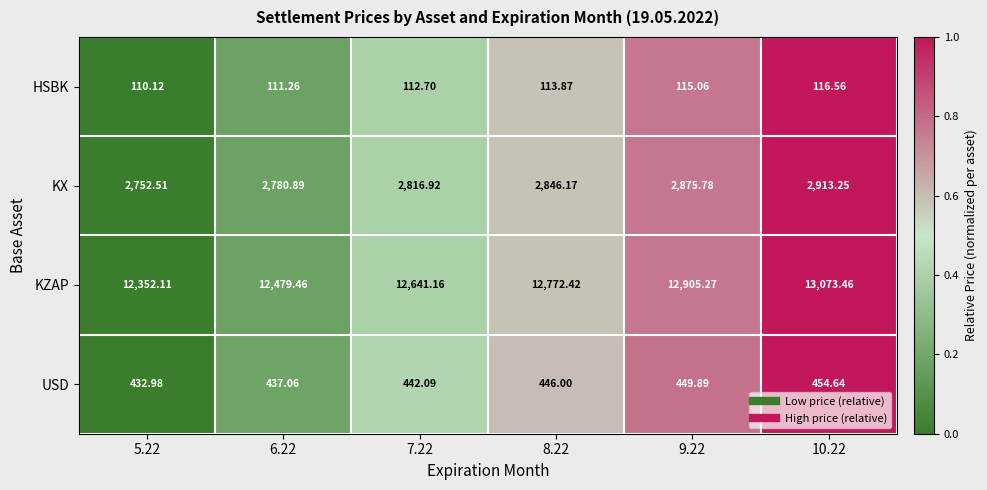

Is the value of KZAP at 7.22 greater than the value of USD at 5.22?

Yes